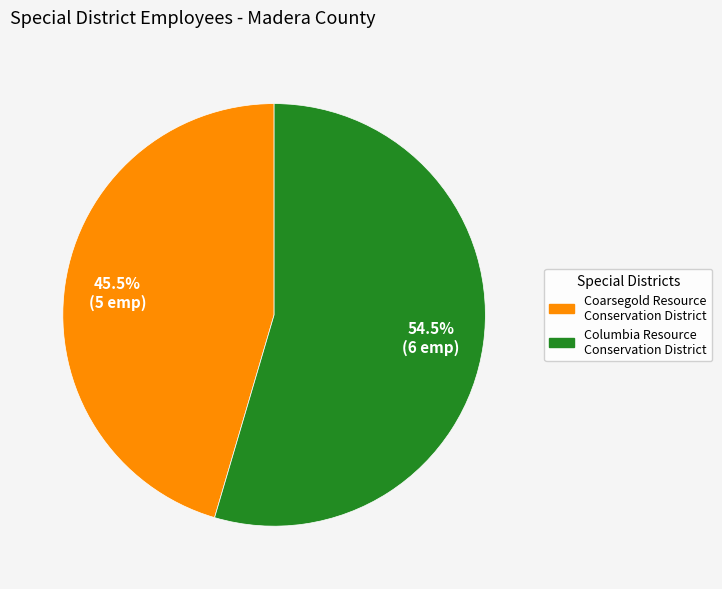

Rank the categories by value from highest to lowest.

Columbia Resource Conservation District, Coarsegold Resource Conservation District